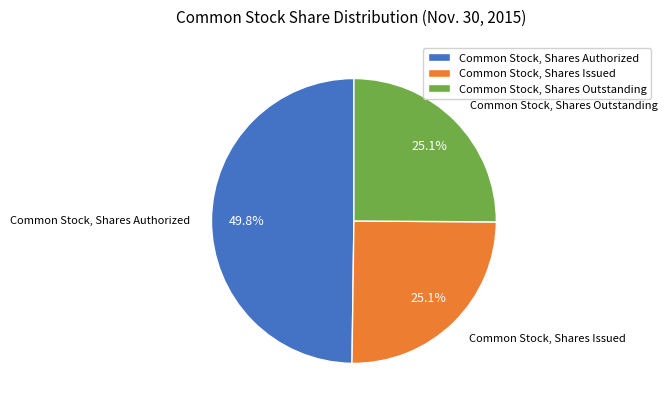

To the nearest percent, what is the average slice percentage?

33%